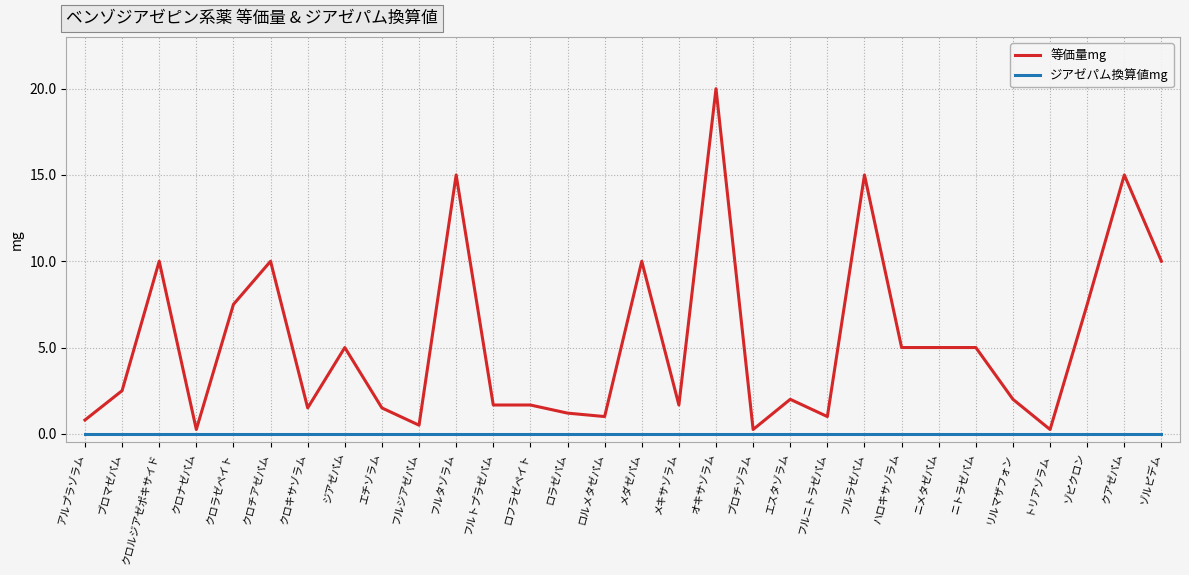

List the series in order of their overall mean, highest first.

等価量mg, ジアゼパム換算値mg